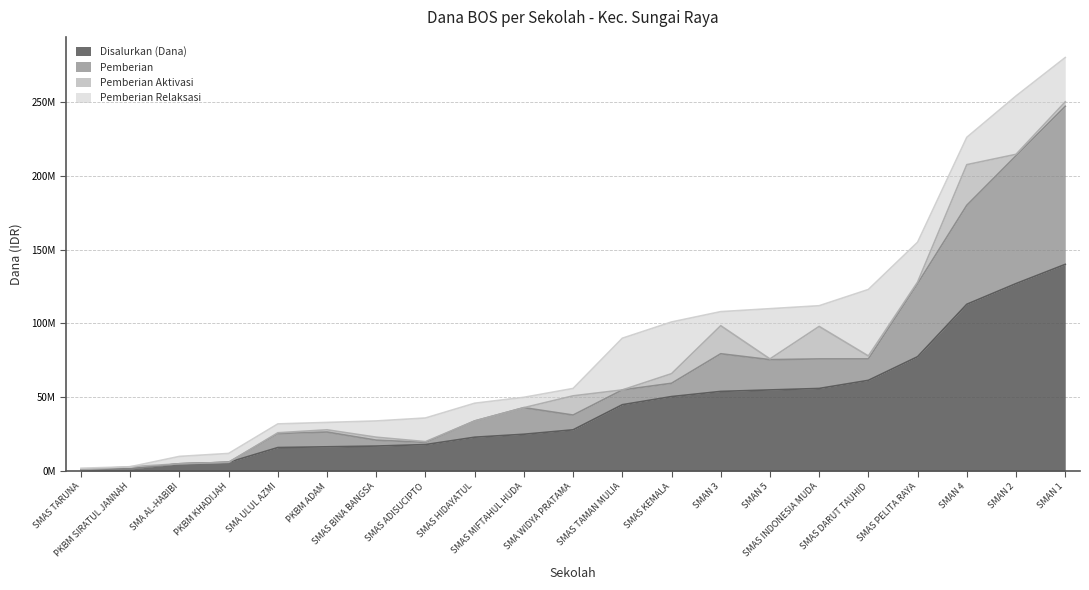

Read the Pemberian Relaksasi value at SMAS TARUNA, to the nearest 50.

1000000